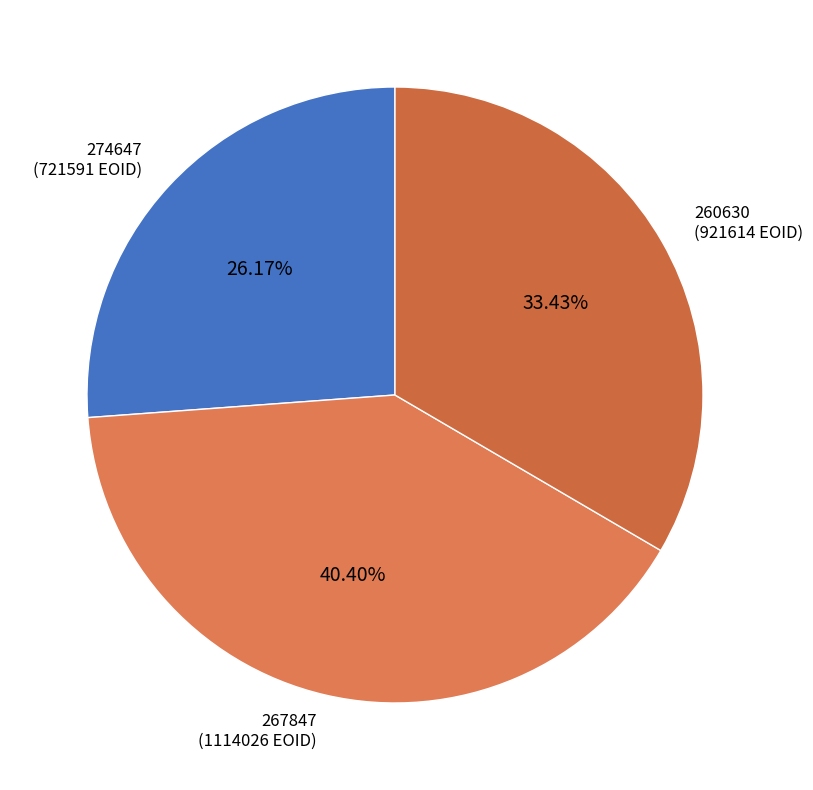

Does 274647 represent more than half of the total?

No